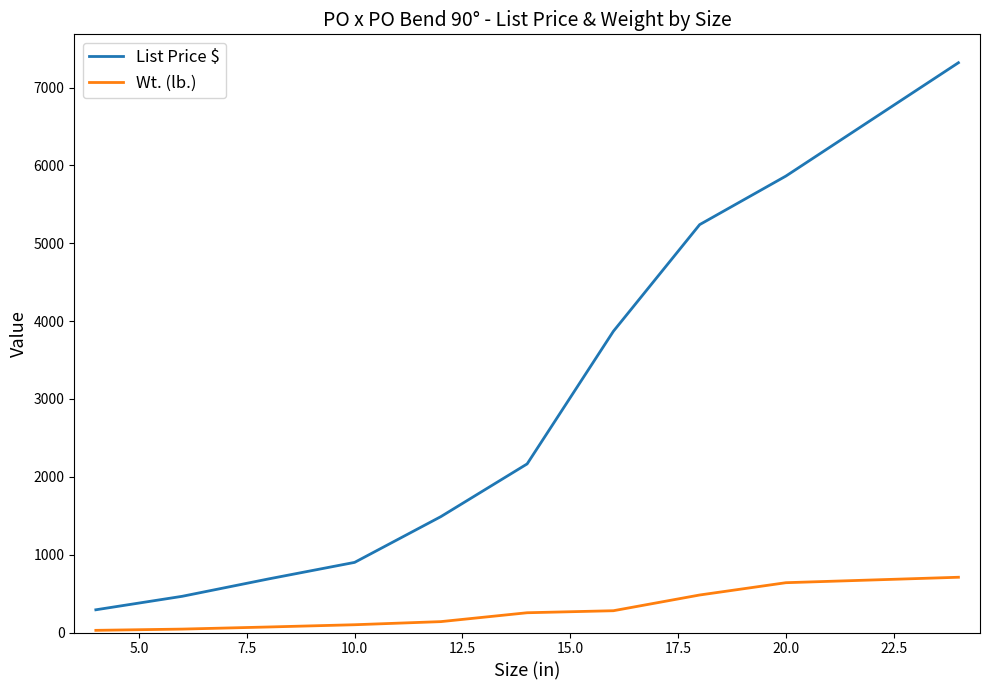

What is the average value of the List Price $ series?

2830